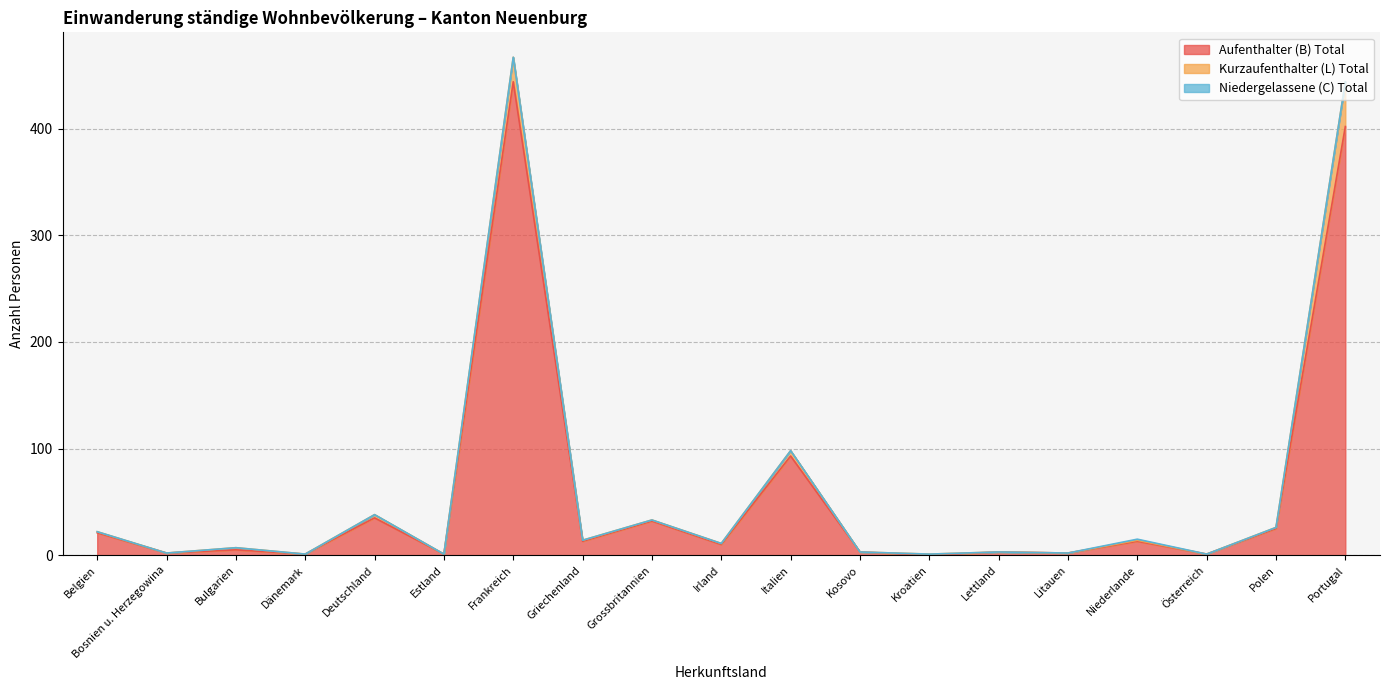

At which label does Aufenthalter (B) Total reach its peak?

Frankreich